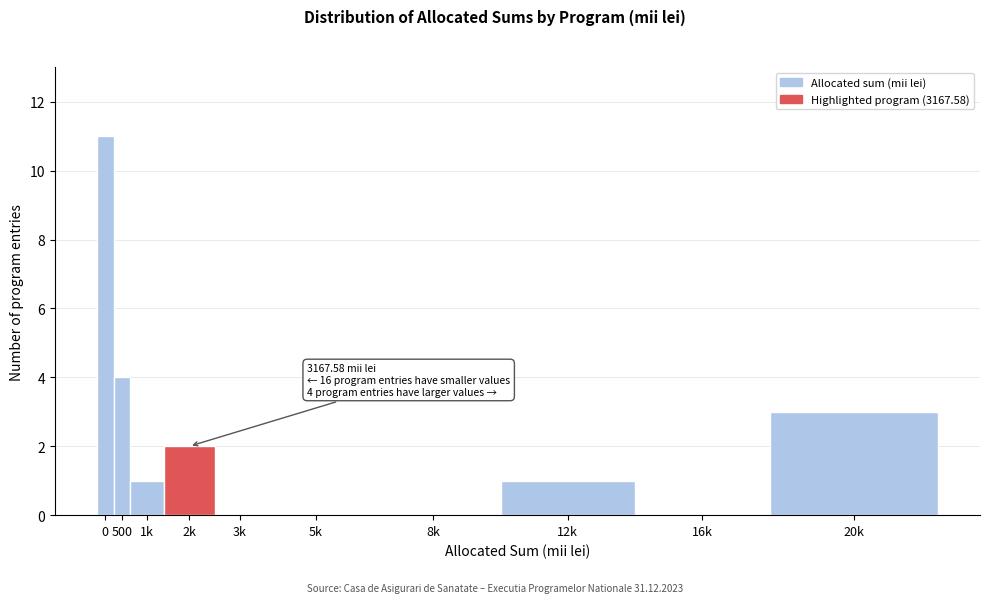

Reading right to left, extract all data points from this chart.

20k=3	16k=0	12k=1	8k=0	5k=0	3k=0	2k=2	1k=1	500=4	0=11